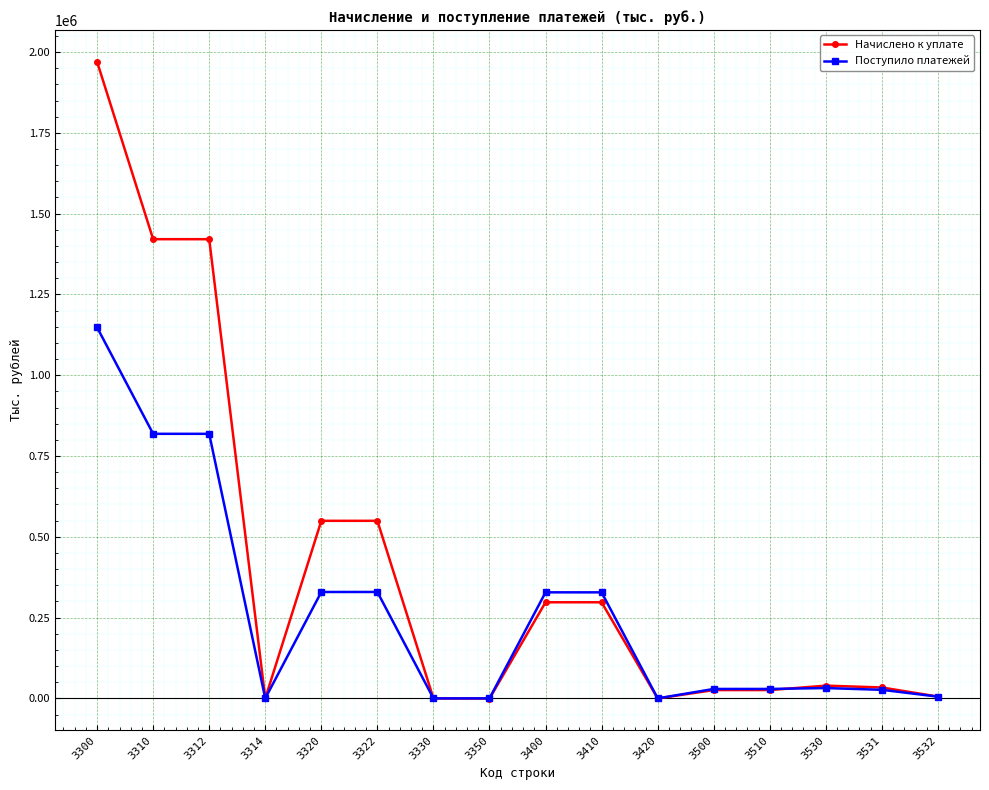

At how many categories does at least one series exceed 986478?

3